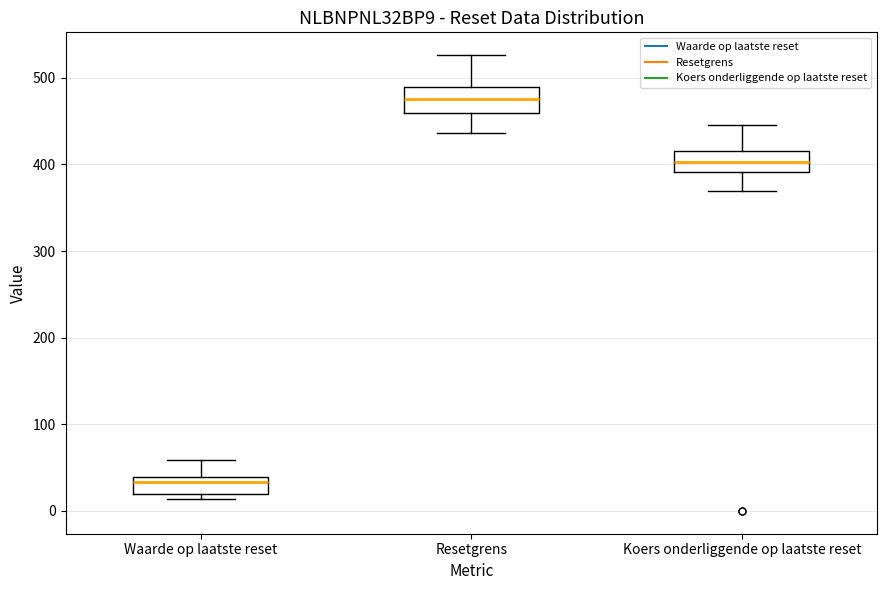

Which box has the lowest median line?

Waarde op laatste reset